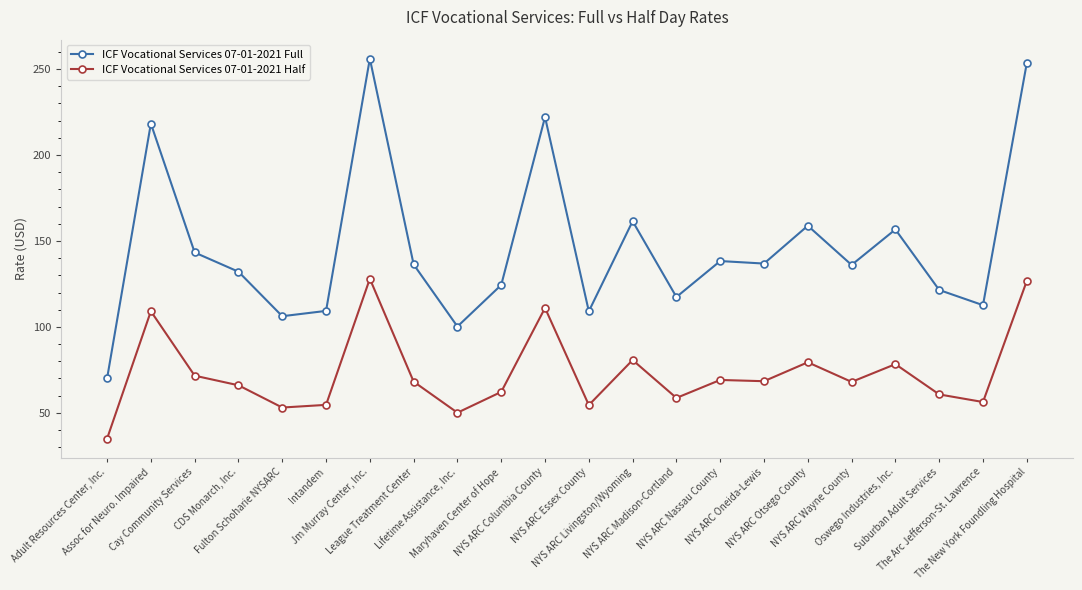

Count the number of categories in the chart.

22